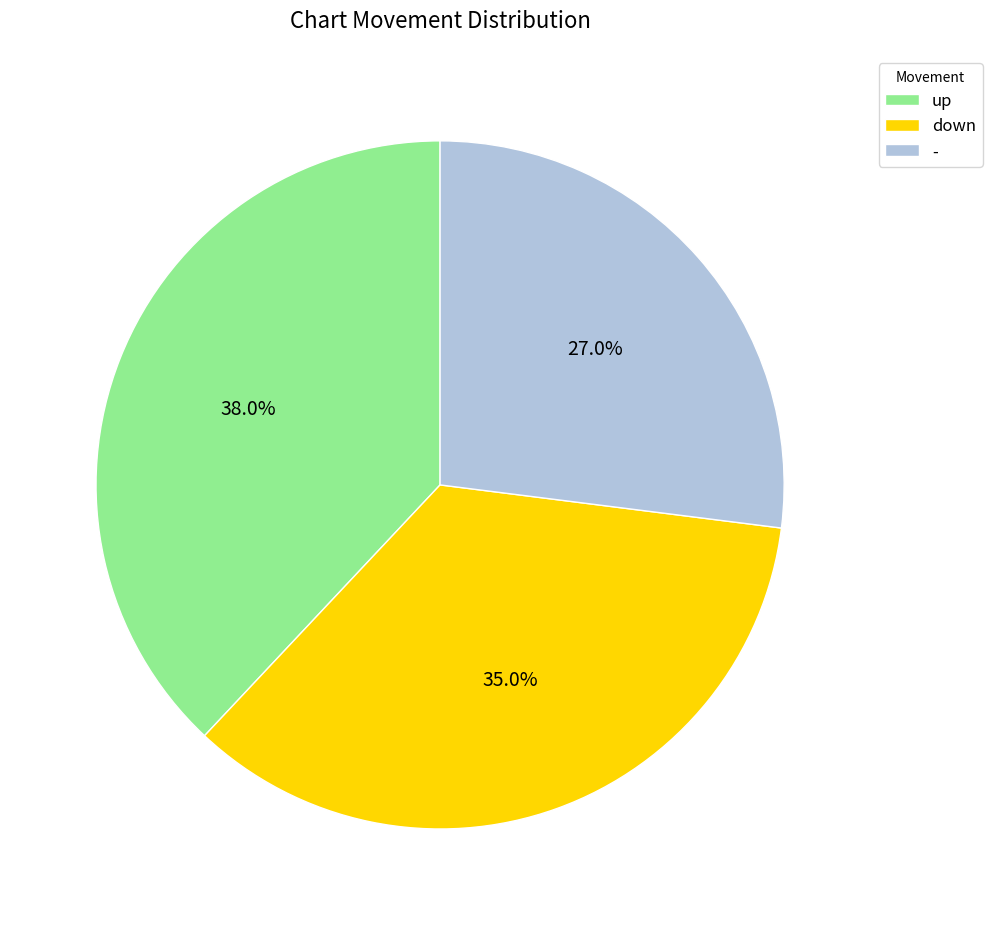

Combined, do down and - account for over 50%?

Yes